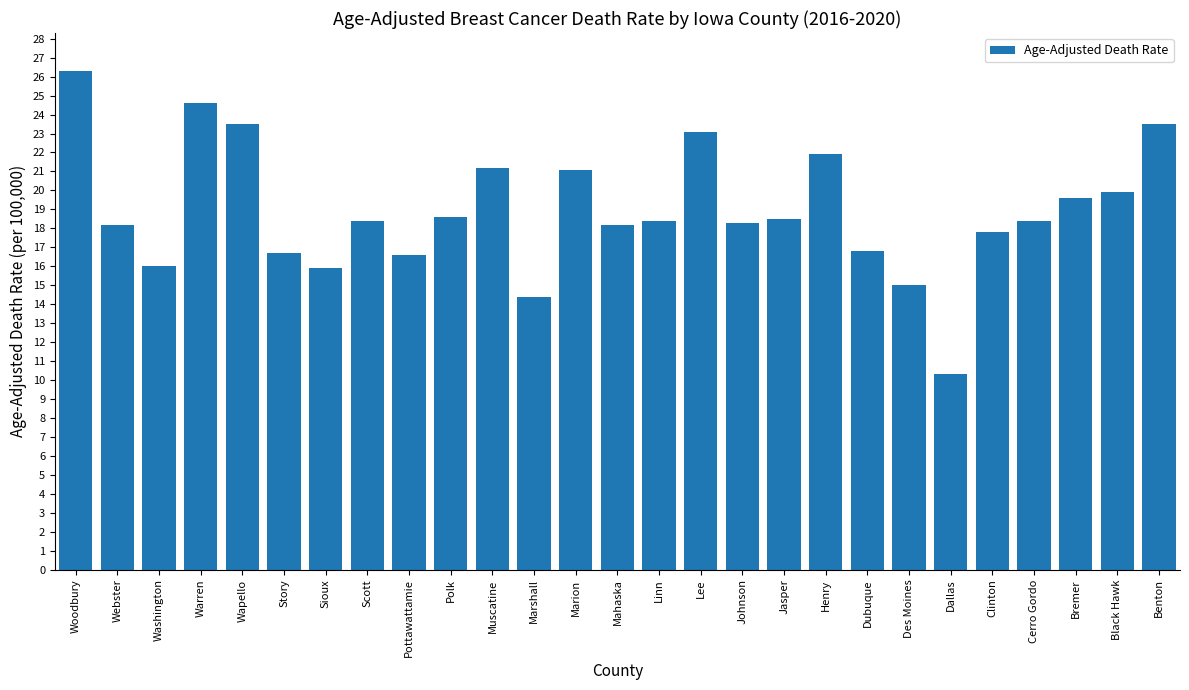

The value at Marshall is 14.4. True or false?

True